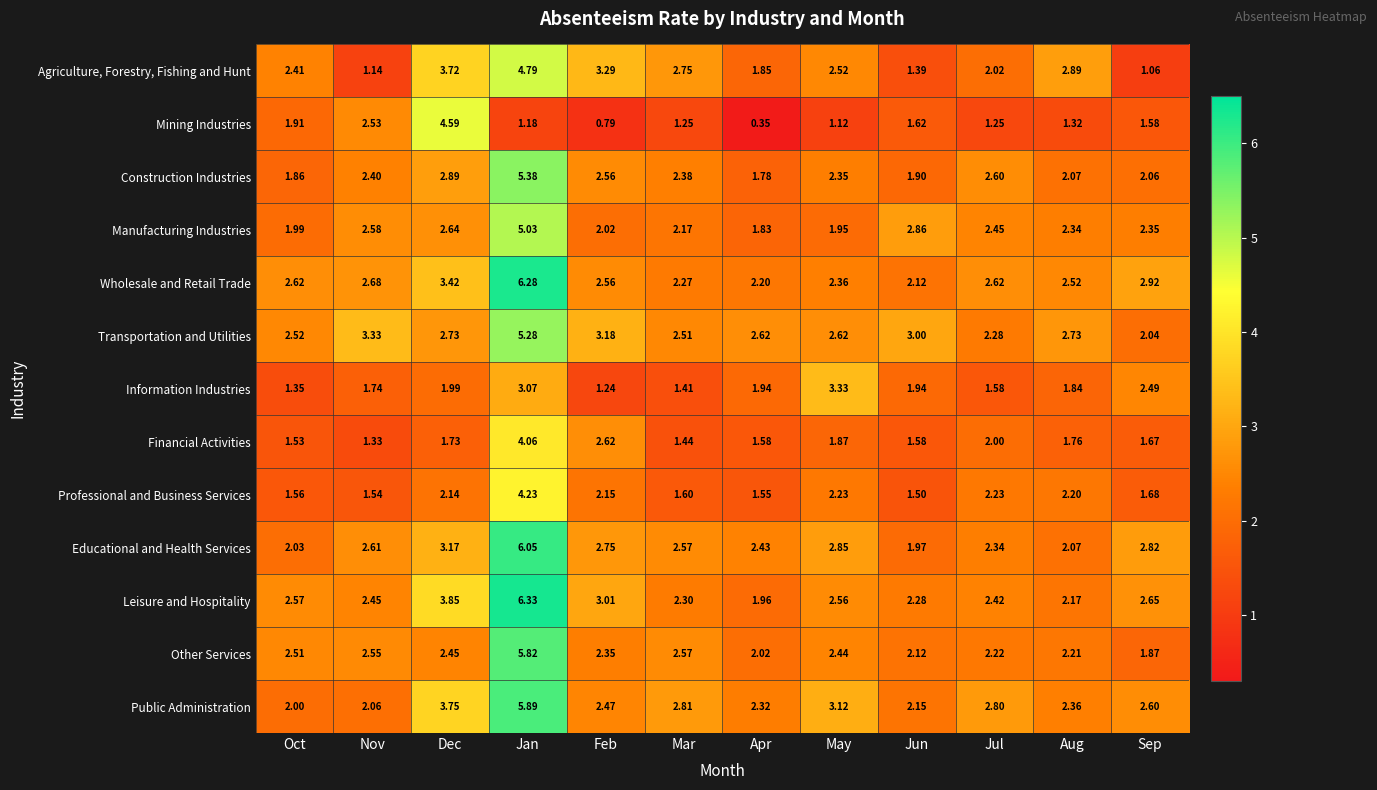

Which series has the widest spread of values?

Leisure and Hospitality